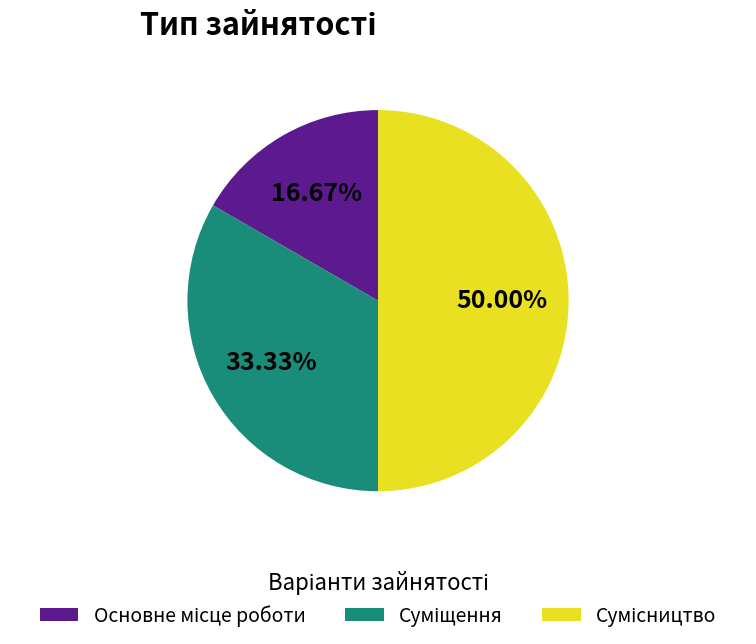

Rank the categories by value from highest to lowest.

Сумісництво, Суміщення, Основне місце роботи